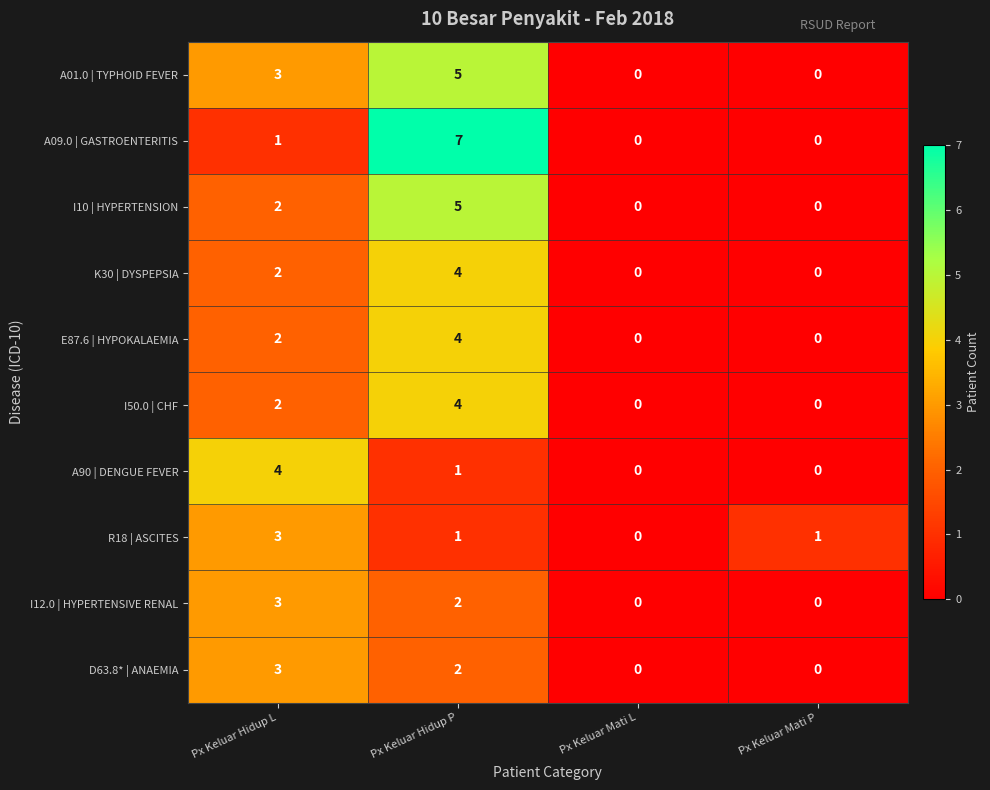

Which label corresponds to the largest value in the chart?

Px Keluar Hidup P